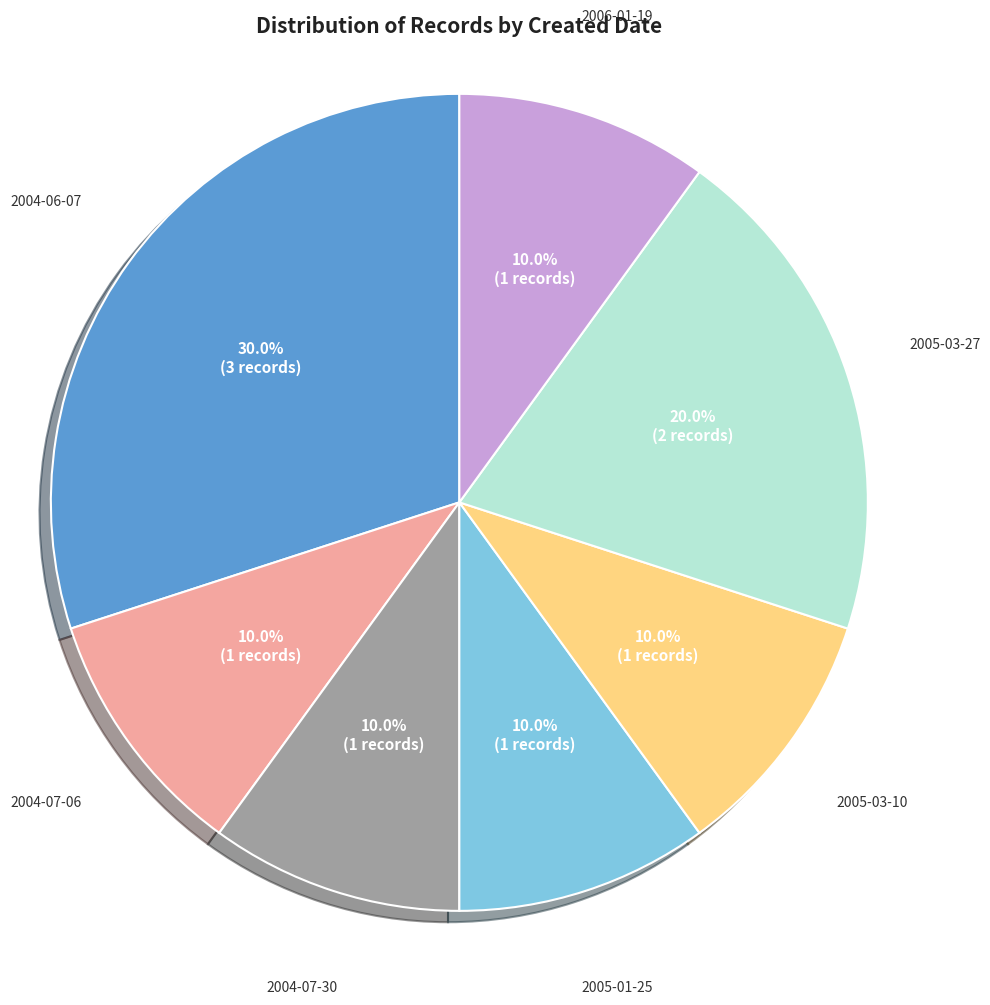

What percentage is NOT represented by 2004-06-07?

70.0%